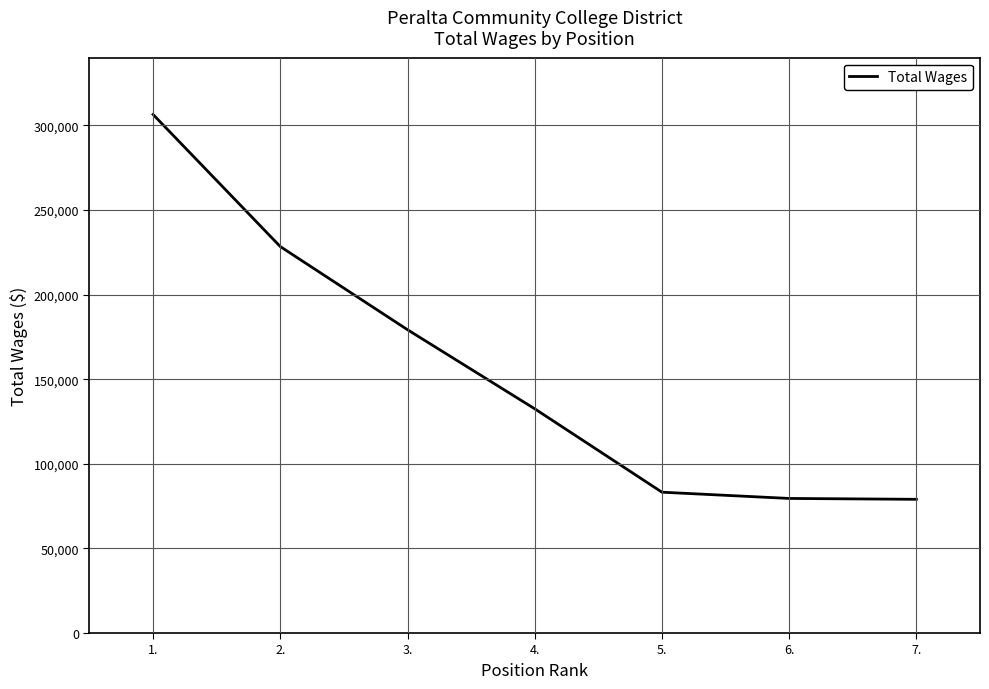

What is the ratio of the value at 7. to the value at 2.?

0.3